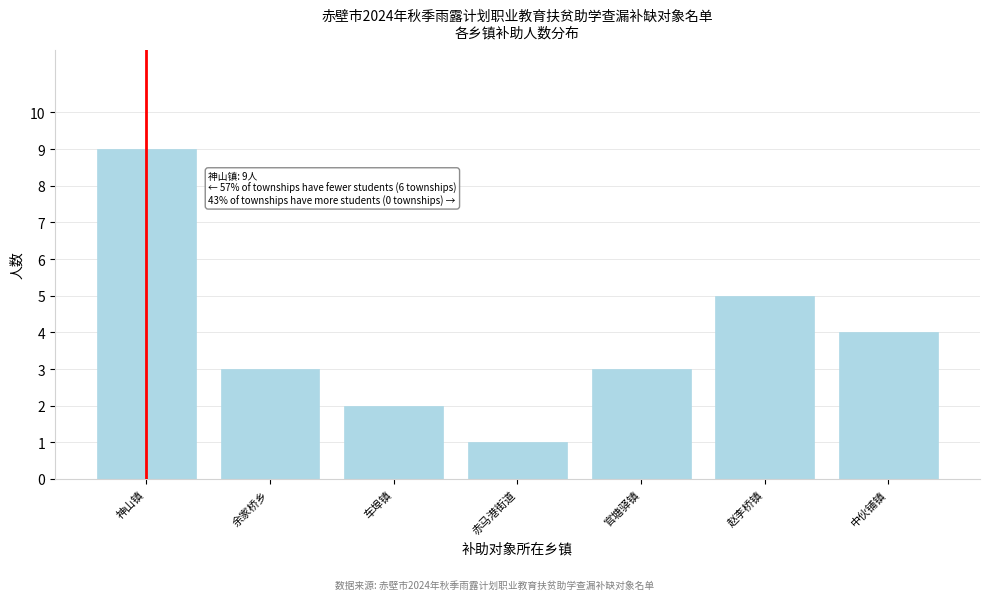

Reading right to left, list all the values displayed in this chart.

中伙铺镇=4	赵李桥镇=5	官塘驿镇=3	赤马港街道=1	车埠镇=2	余家桥乡=3	神山镇=9